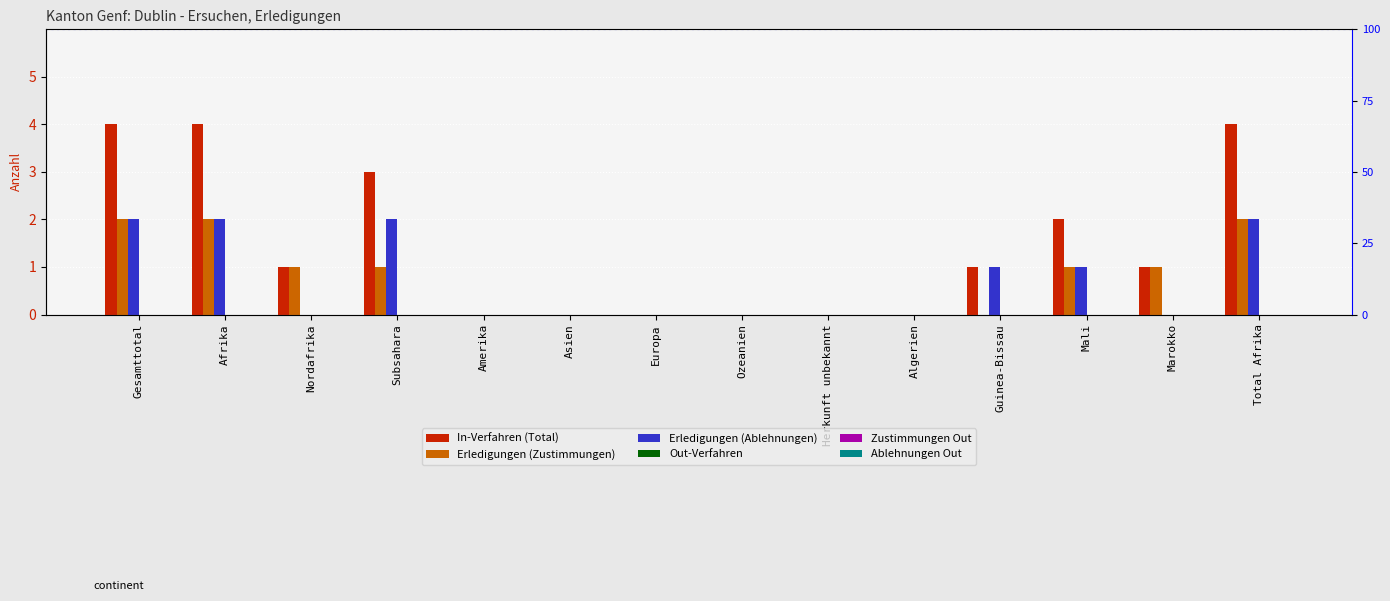

At which label is Erledigungen (Ablehnungen) closest to 1?

Guinea-Bissau